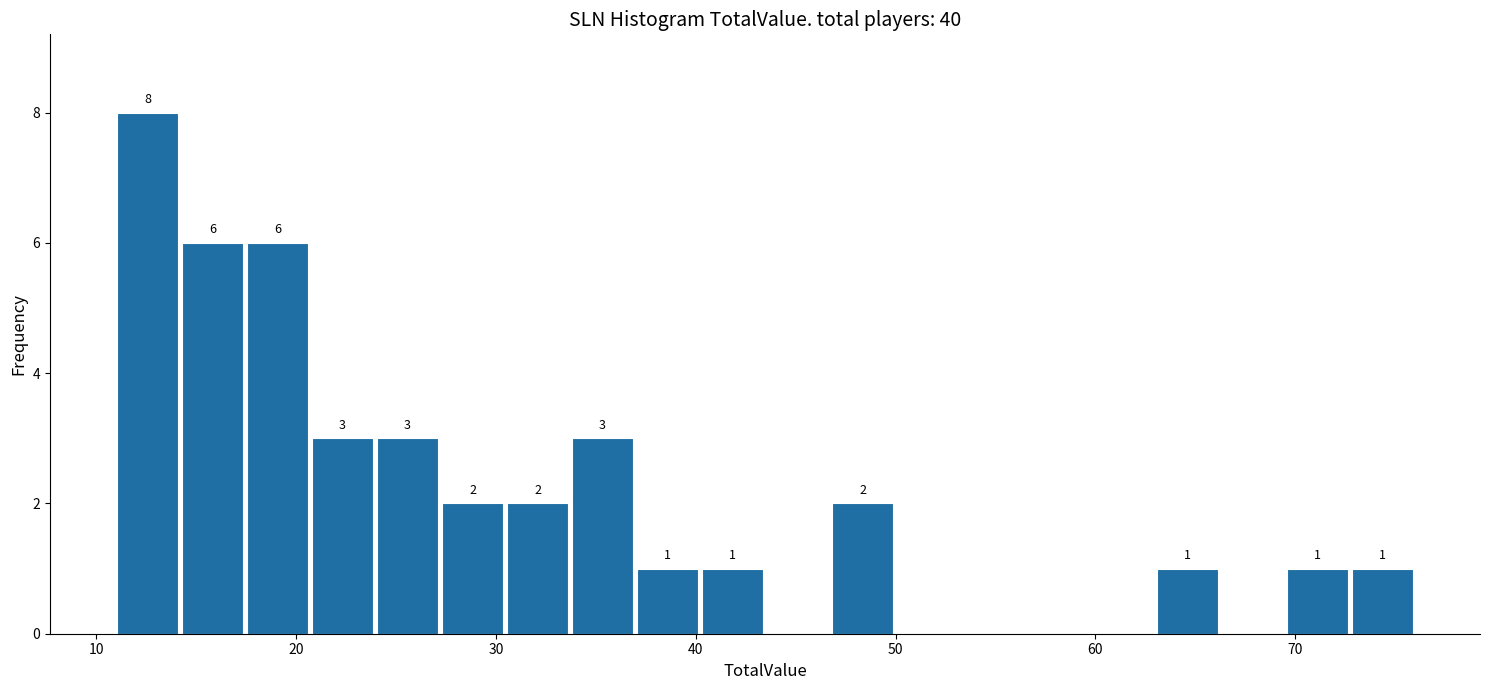

Read against the x-axis, roughly where is the centre of the tallest bar?

13